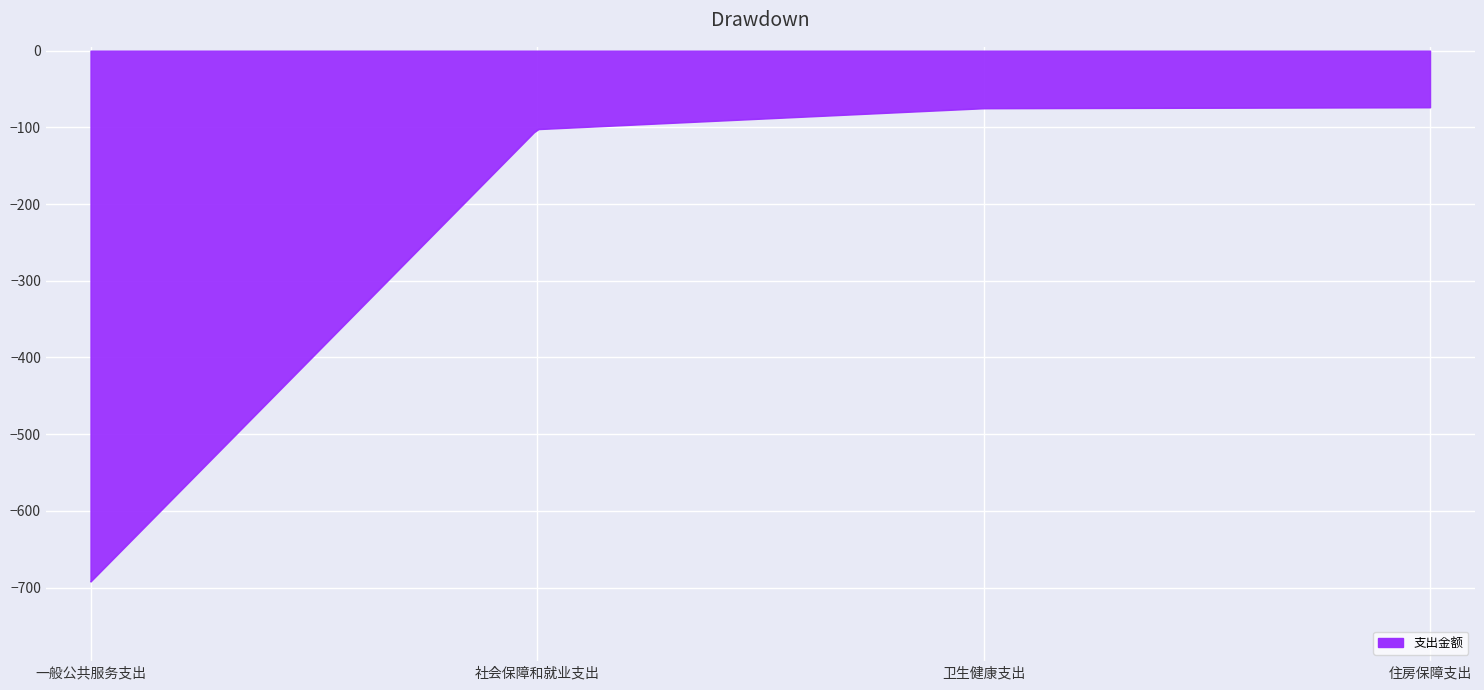

What is the minimum value shown in the chart?

-692.1